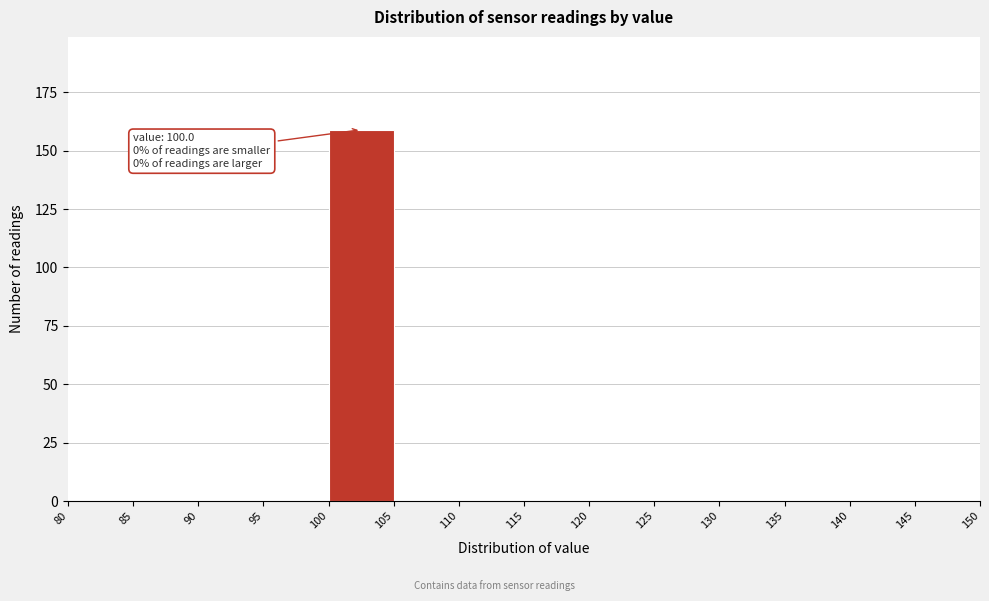

Which range on the x-axis has the tallest bar?

100 to 105